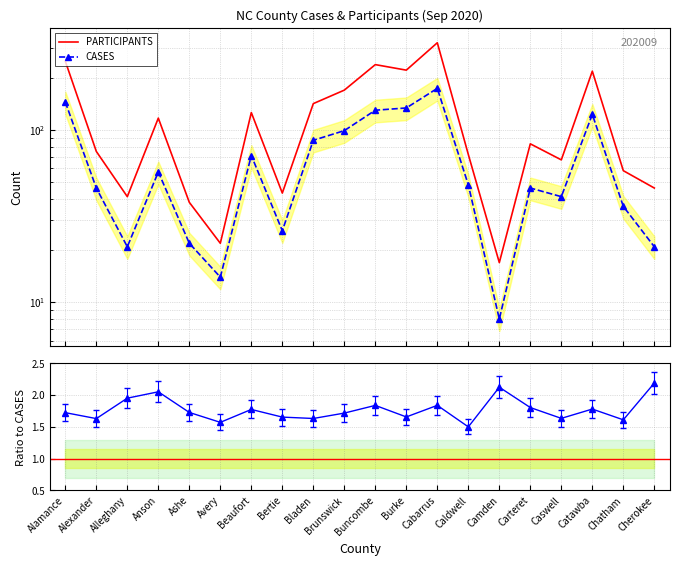

What is the average value of the CASES series?

67.5